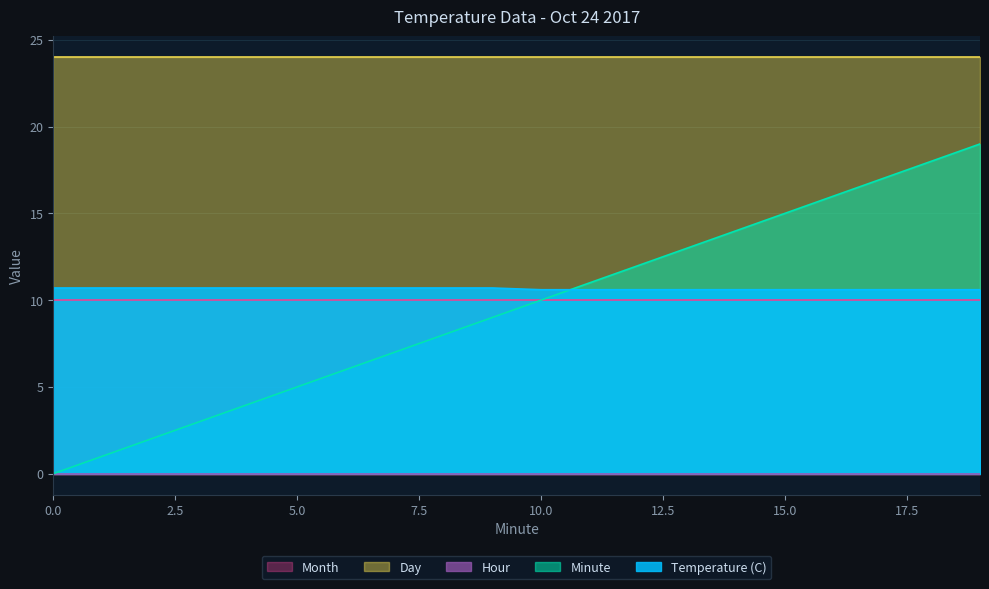

How many series are shown in this chart?

5